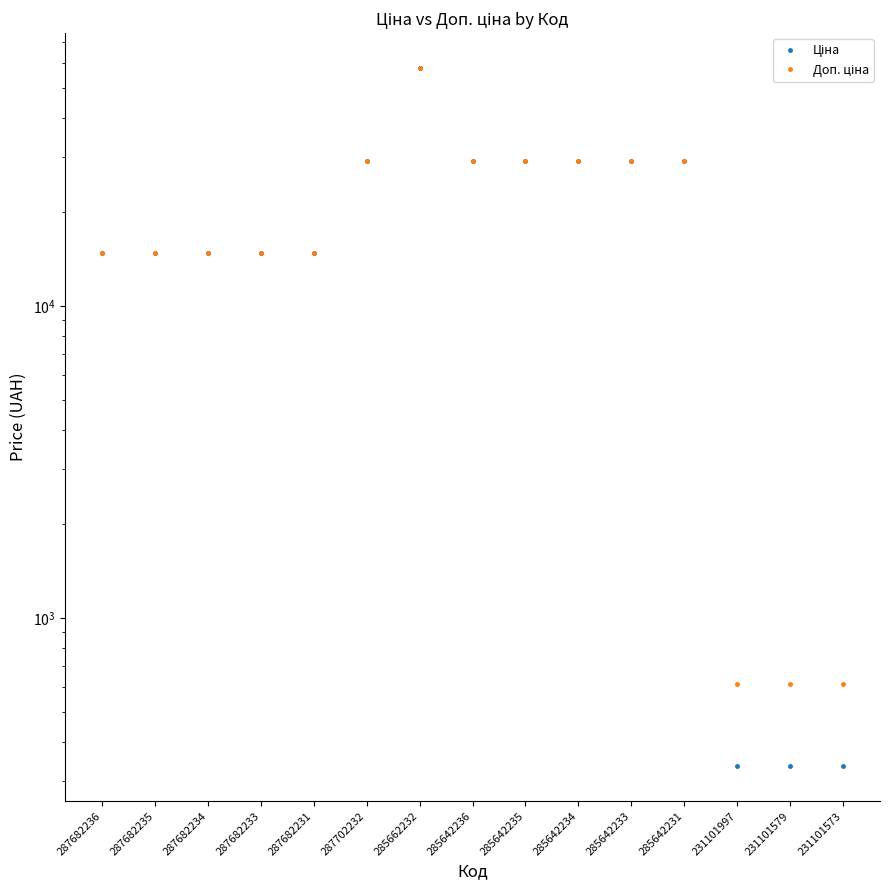

True or false: Ціна and Доп. ціна cross at least once.

False